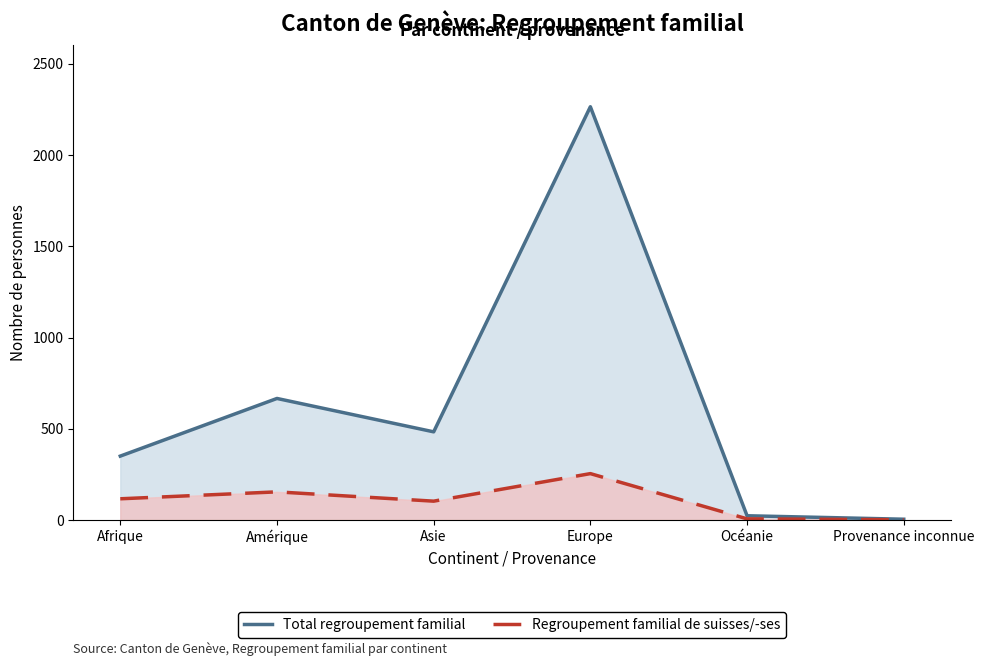

Reading right to left, what are all the values shown in this chart?

Total regroupement familial: Provenance inconnue=4	Océanie=23	Europe=2265	Asie=483	Amérique=666	Afrique=350
Regroupement familial de suisses/-ses: Provenance inconnue=1	Océanie=6	Europe=254	Asie=103	Amérique=154	Afrique=116